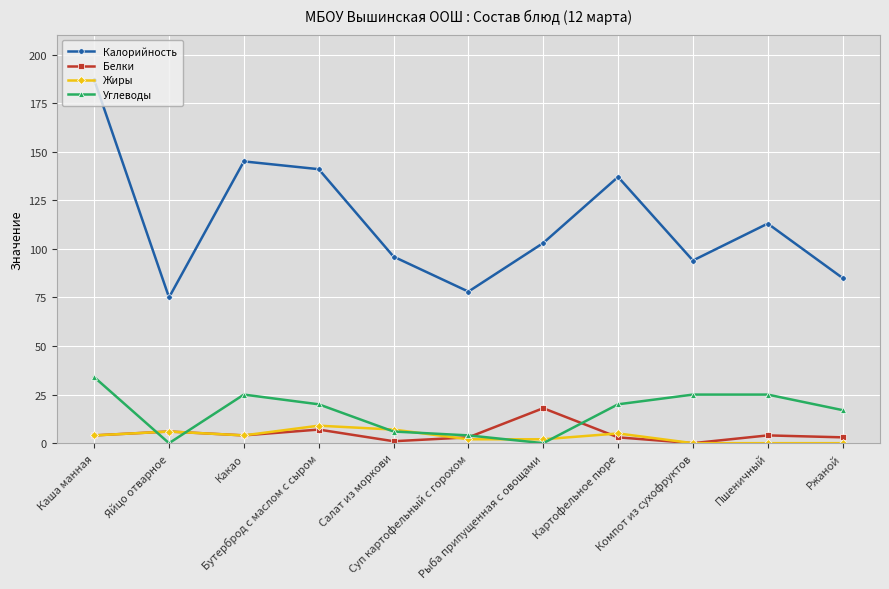

Is the value of Калорийность at Каша манная greater than the value of Белки at Какао?

Yes